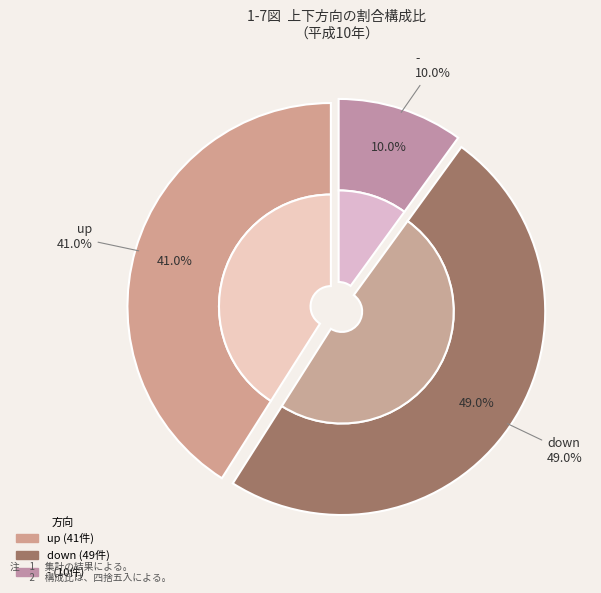

Count the number of slices in the pie.

3